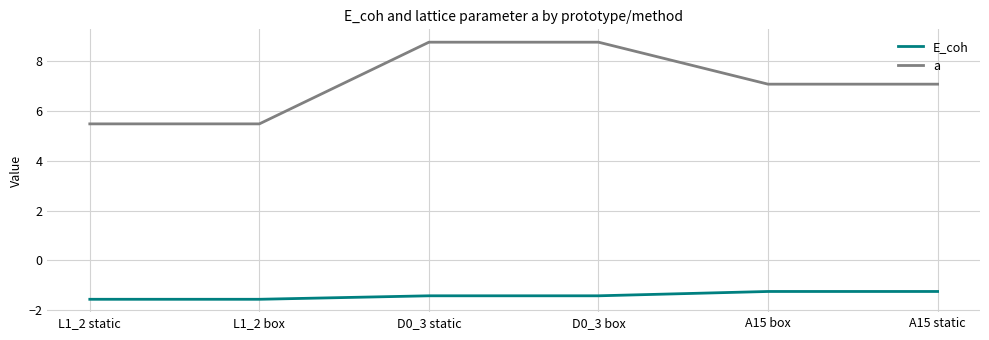

Which series has the largest range (max minus min)?

a